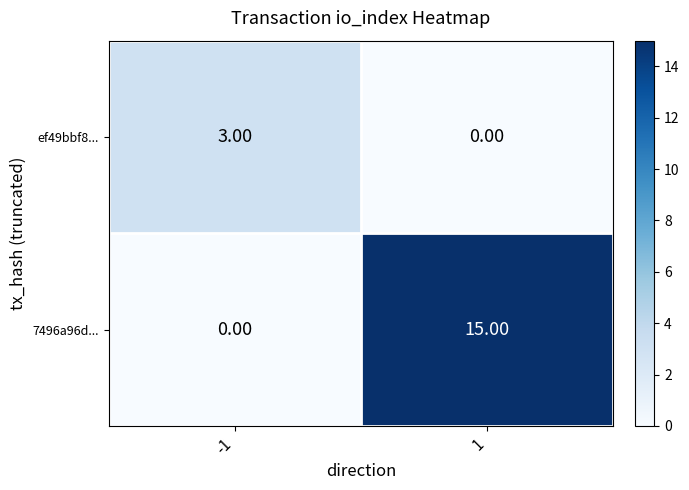

Which series has the largest range (max minus min)?

7496a96d...